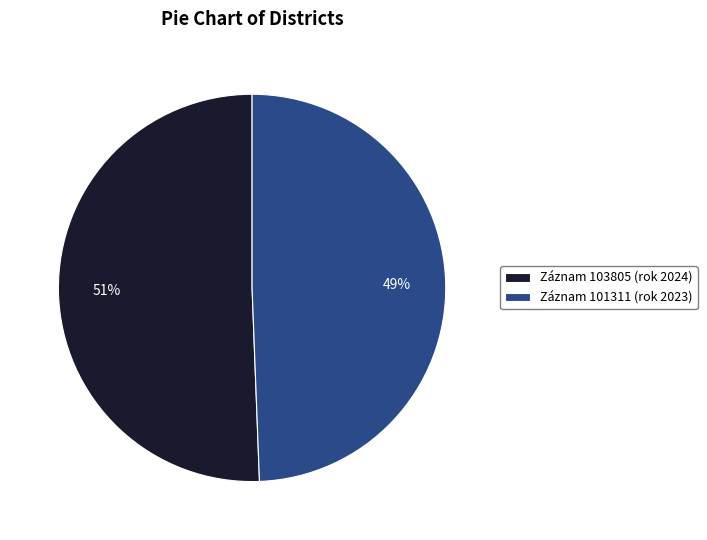

Count the number of slices in the pie.

2